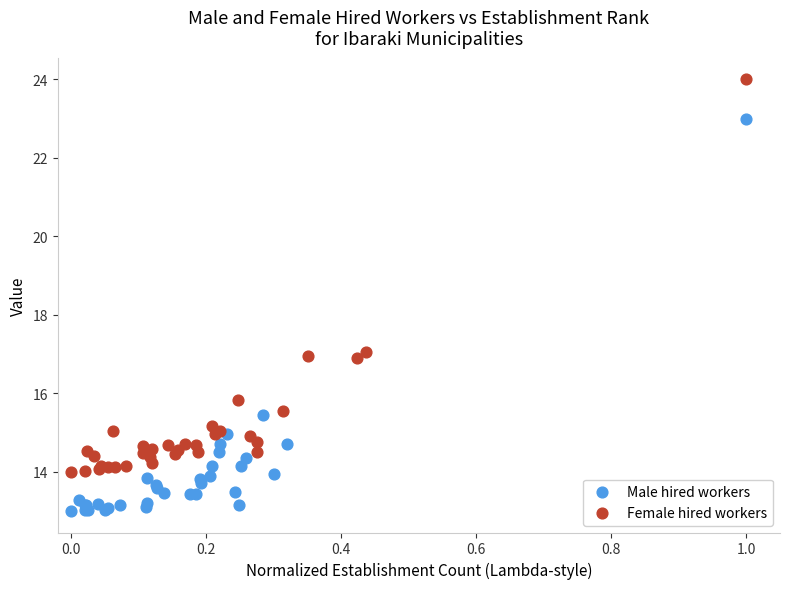

Which series reaches the maximum Y coordinate?

Female hired workers